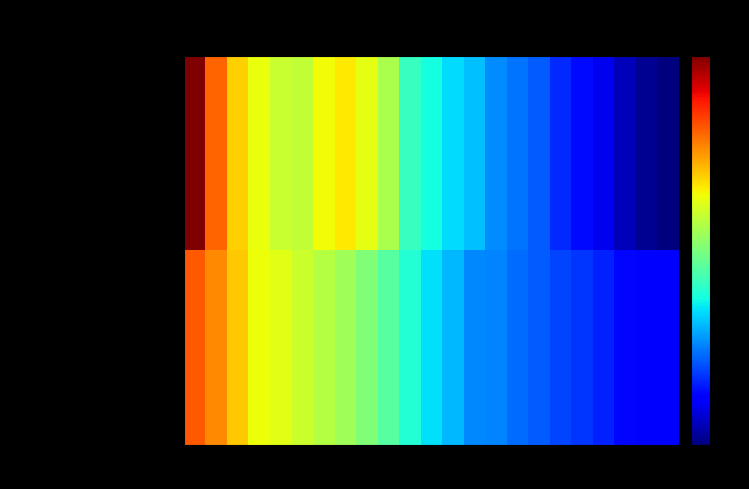

Reading left to right, extract all data points from this chart.

Arizona Public Safety: 2001=2.7	2002=2.3	2003=2.2	2004=2.1	2005=2.0	2006=2.0	2007=2.1	2008=2.1	2009=2.1	2010=1.9	2011=1.7	2012=1.6	2013=1.6	2014=1.5	2015=1.4	2016=1.4	2017=1.4	2018=1.3	2019=1.2	2020=1.2	2021=1.1	2022=1.0	2023=1.0
US State and Local Pensions: 2001=2.4	2002=2.3	2003=2.2	2004=2.1	2005=2.1	2006=2.0	2007=2.0	2008=1.9	2009=1.9	2010=1.8	2011=1.7	2012=1.6	2013=1.5	2014=1.4	2015=1.4	2016=1.4	2017=1.4	2018=1.3	2019=1.3	2020=1.3	2021=1.2	2022=1.2	2023=1.2